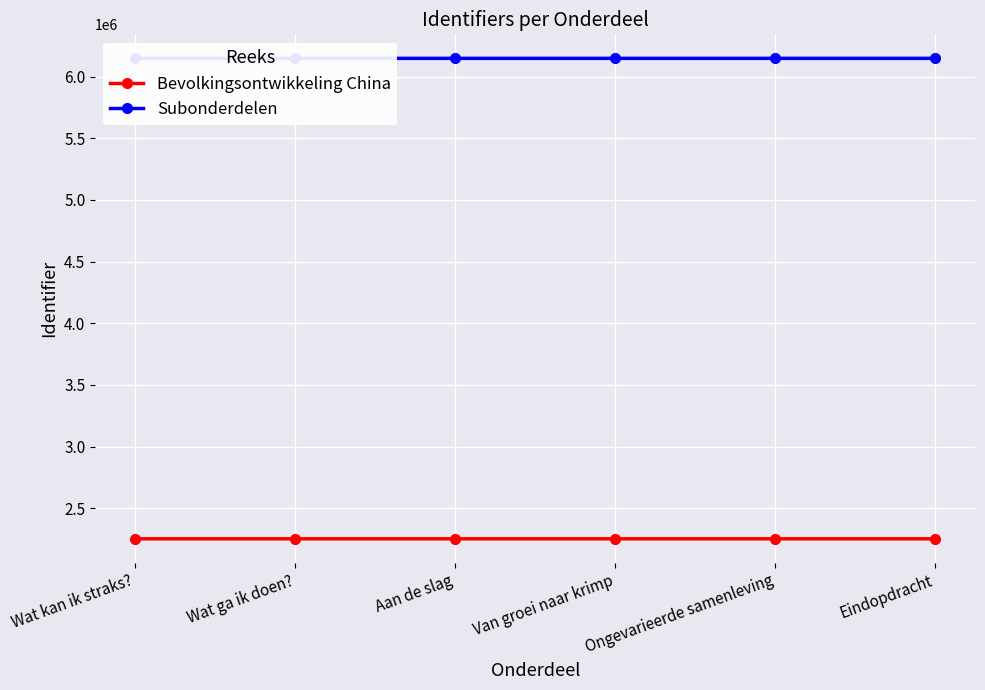

Reading left to right, list all the values displayed in this chart.

Bevolkingsontwikkeling China: 2252250	2252251	2252260	2252263	2252266	2252269
Subonderdelen: 6147681	6147683	6147684	6147685	6147686	6147687